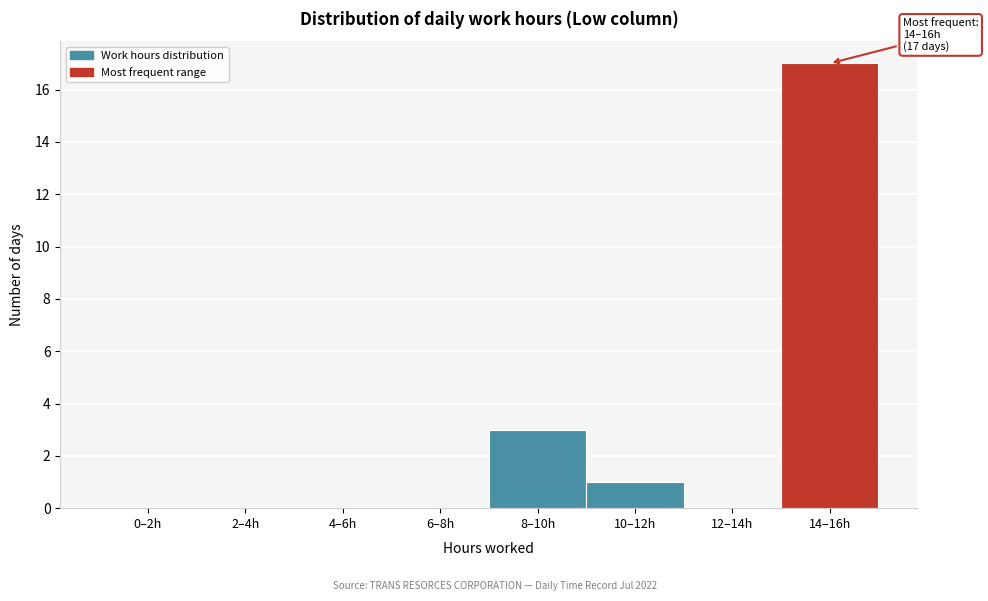

Reading left to right, extract all data points from this chart.

0–2h=0	2–4h=0	4–6h=0	6–8h=0	8–10h=3	10–12h=1	12–14h=0	14–16h=17